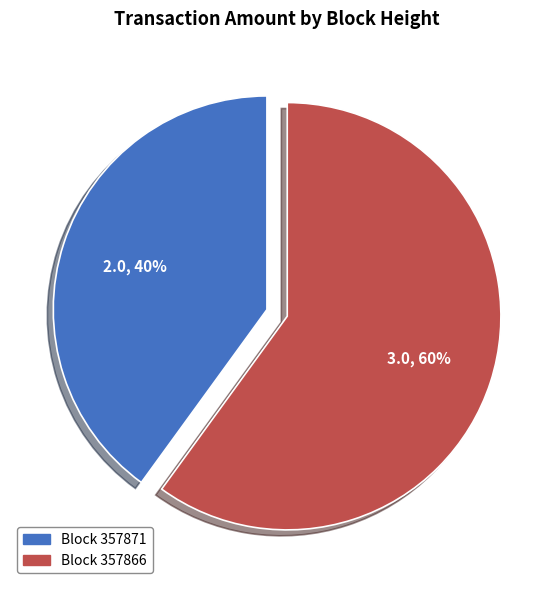

Is there any slice that represents more than half of the pie?

Yes